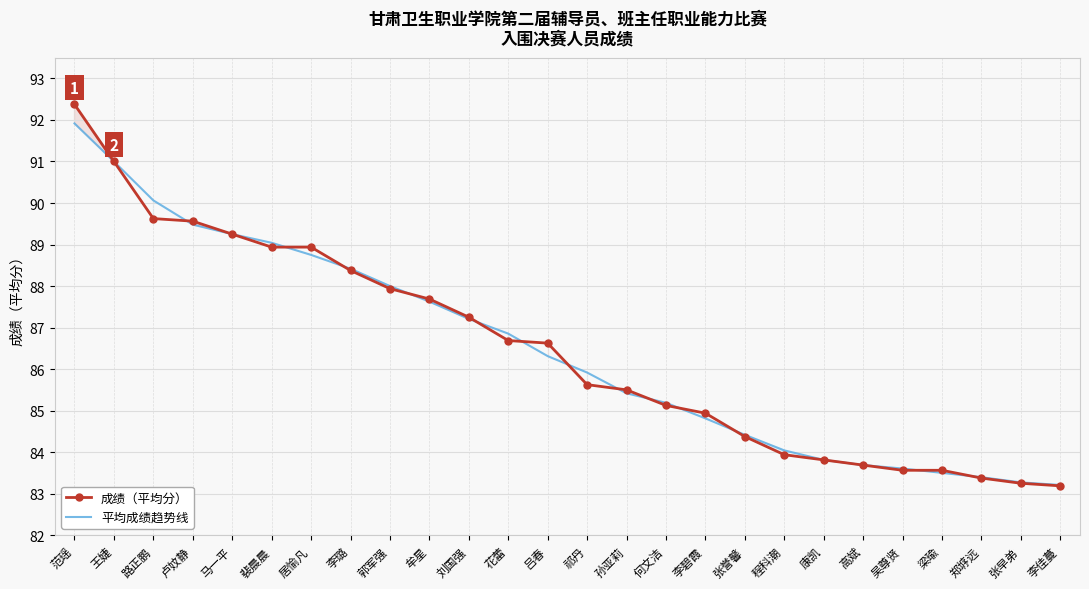

What is the difference between the second highest and second lowest values in the 平均成绩趋势线 series?

7.7